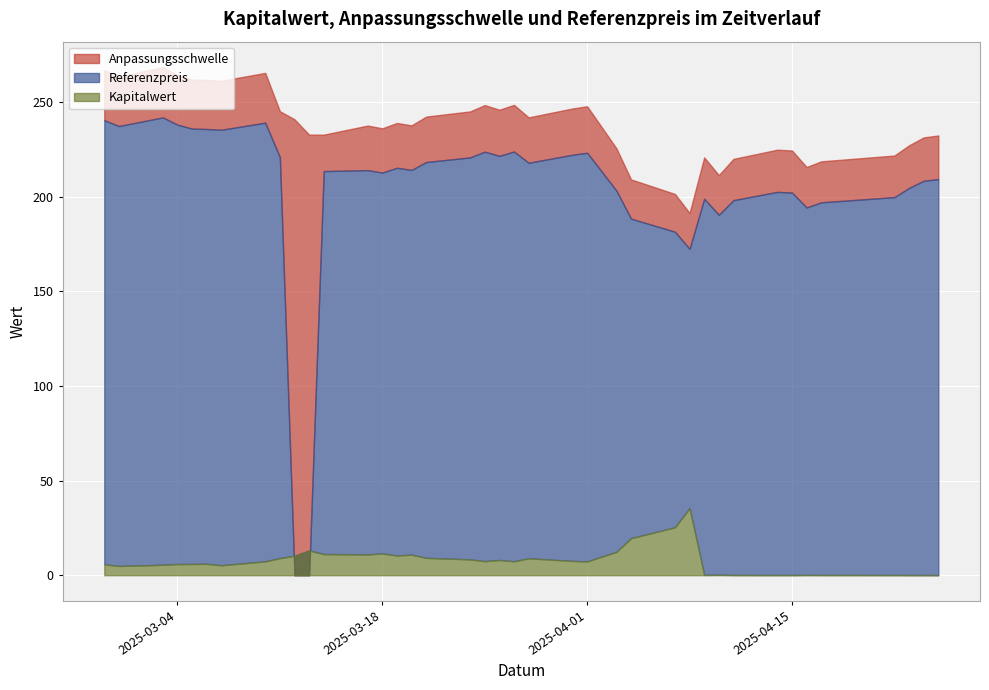

Which series has the largest total across all categories?

Anpassungsschwelle